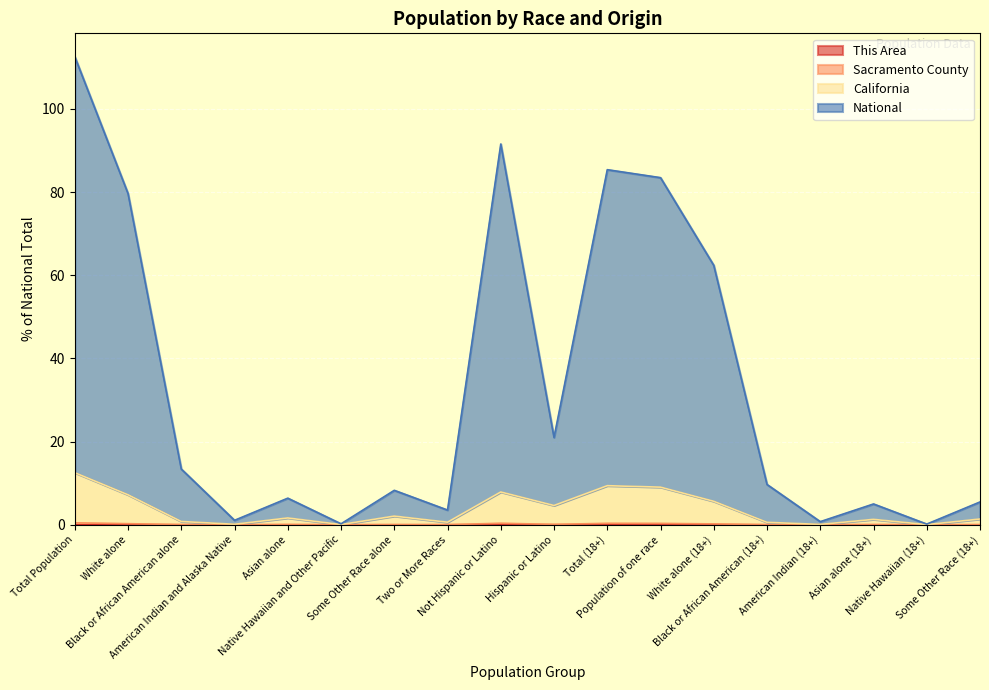

True or false: California has a value of 2.7 at Some Other Race alone.

False